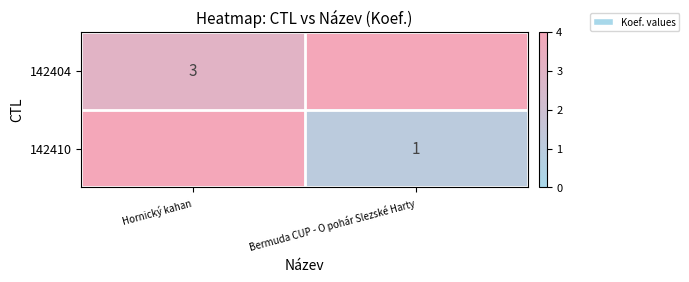

How many series are shown in this chart?

2